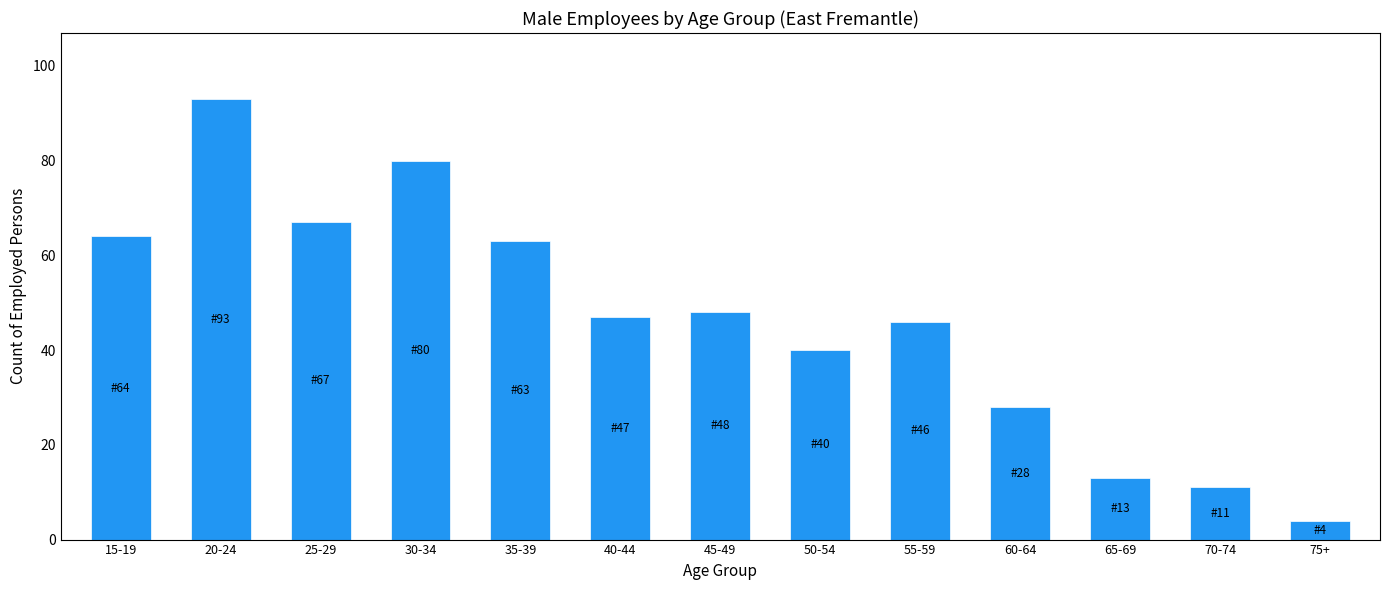

Reading right to left, extract all data points from this chart.

4	11	13	28	46	40	48	47	63	80	67	93	64